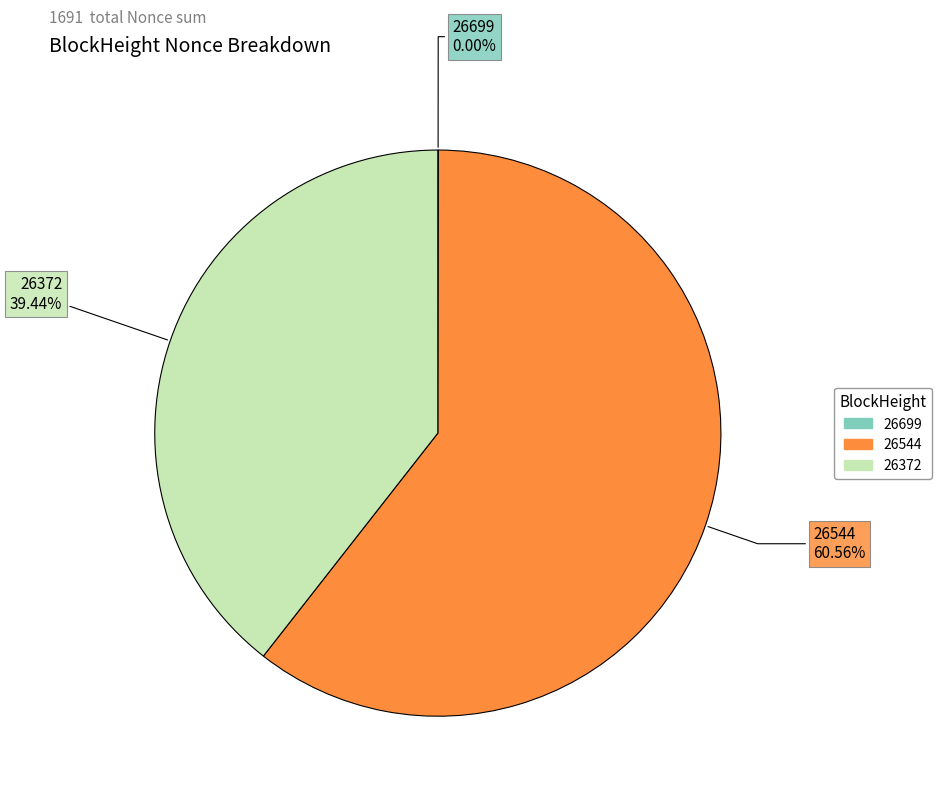

Does 26544 represent more than half of the total?

Yes